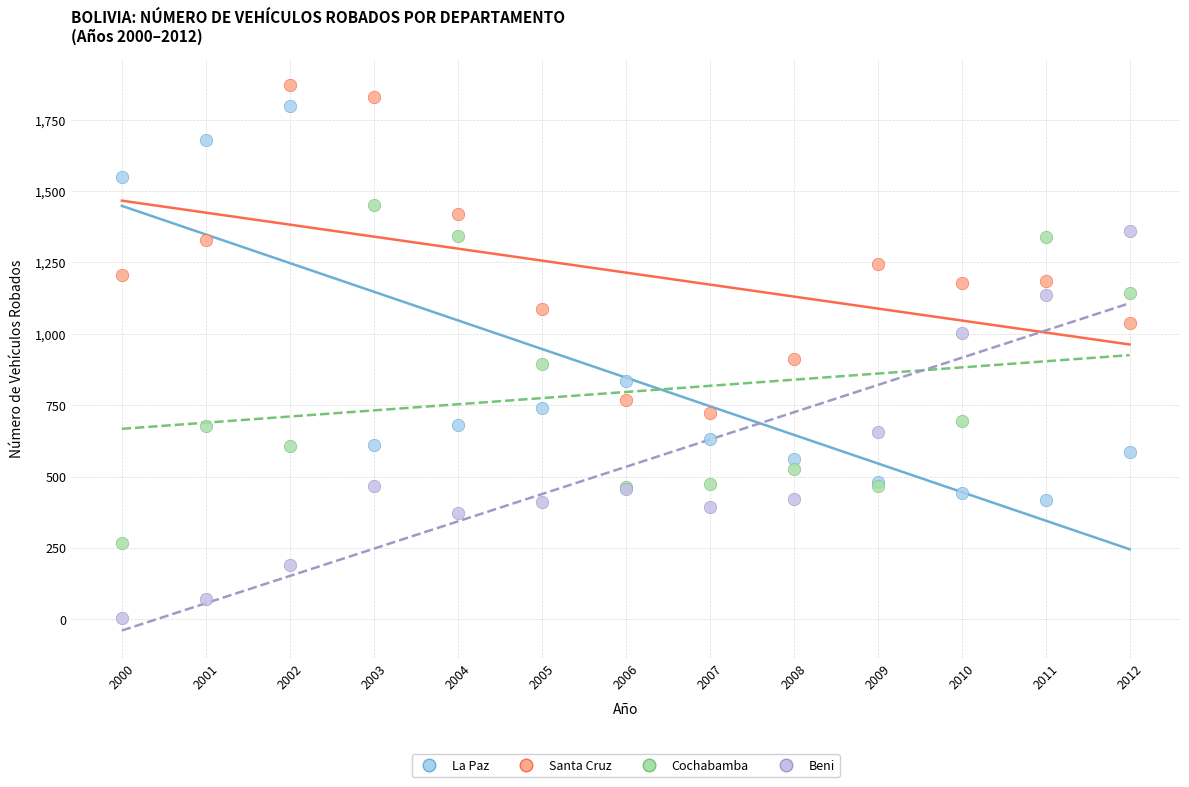

Which series contains the lowest Y value?

Beni